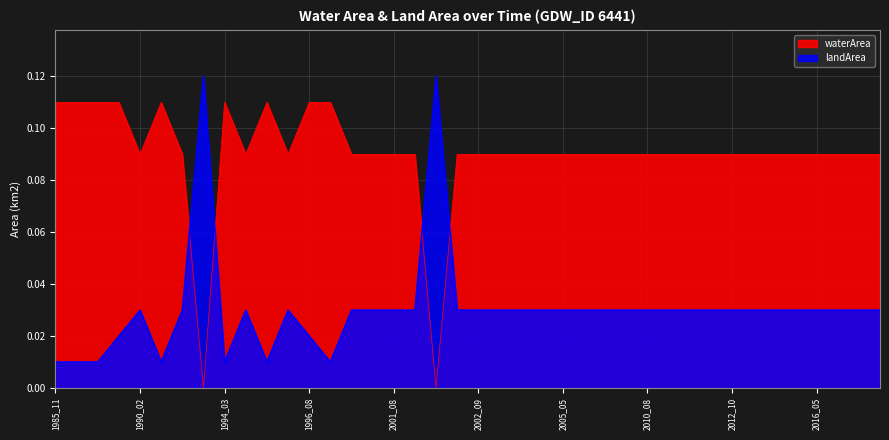

Which series has the largest total across all categories?

waterArea